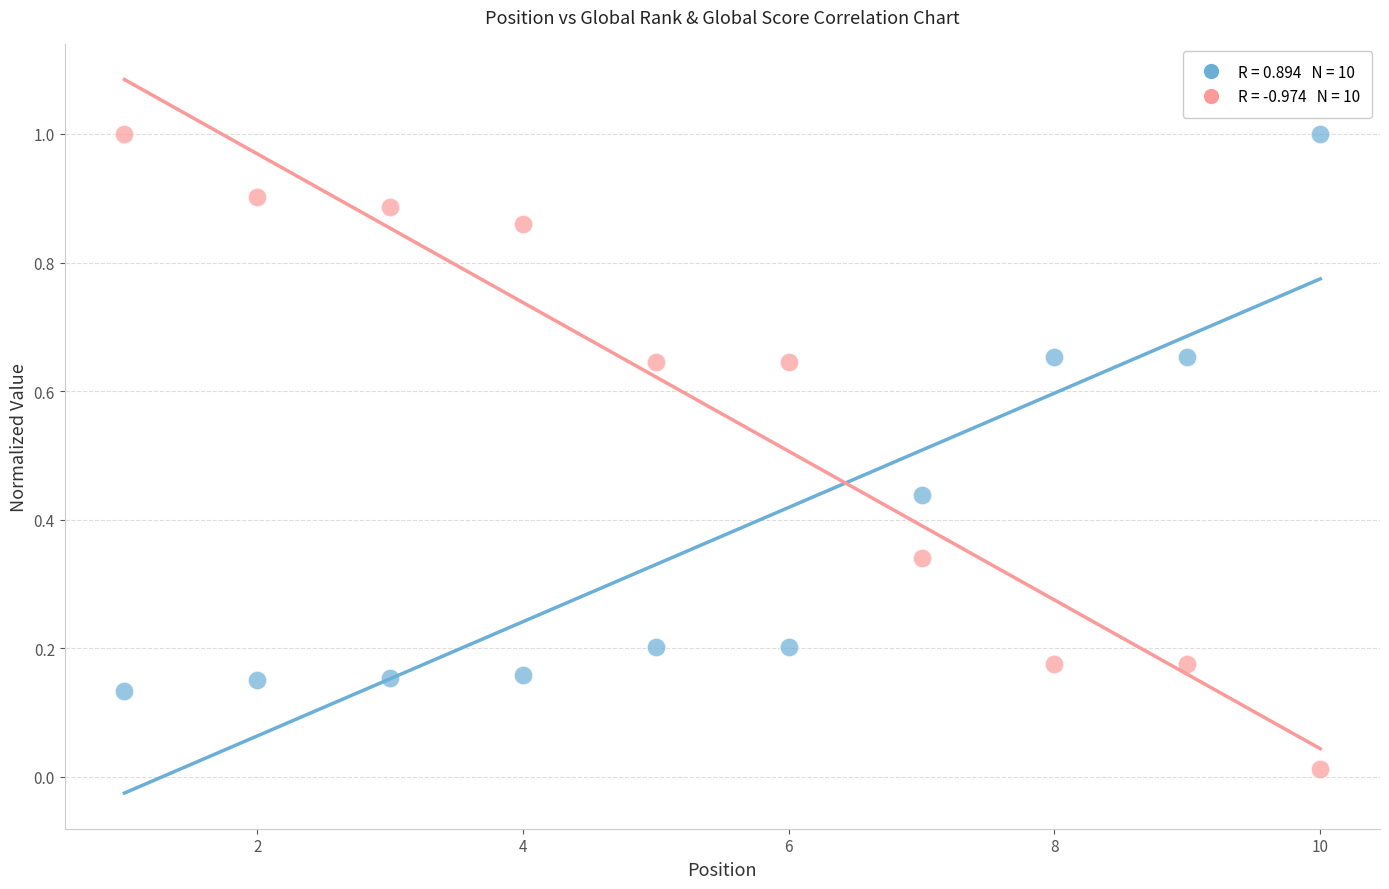

Across all data points, what is the range of X values (max minus min)?

9.0